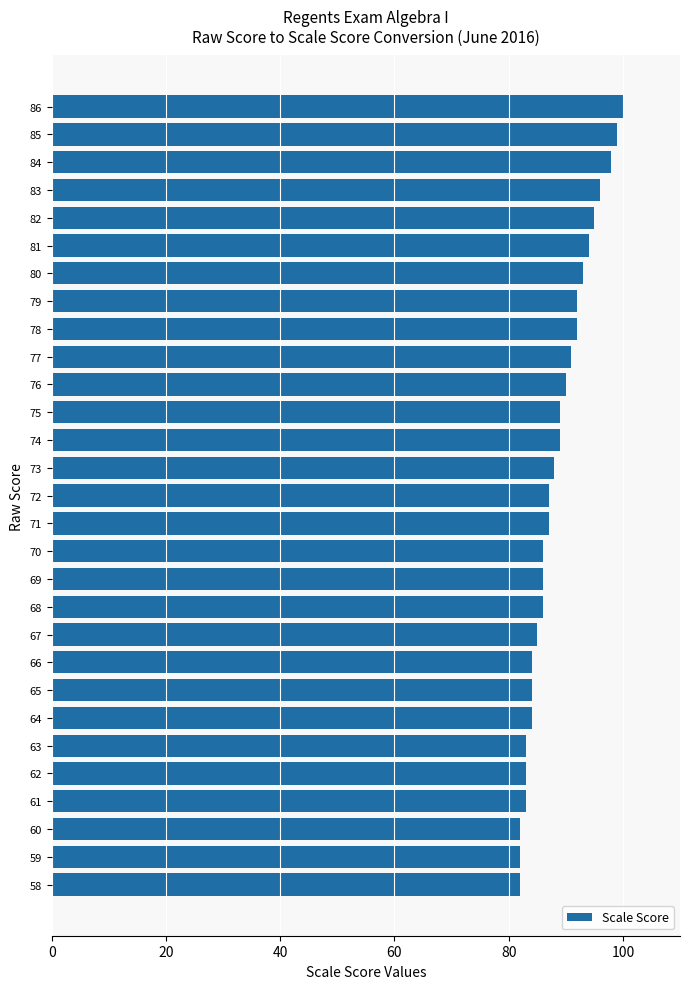

Reading bottom to top, list all the values displayed in this chart.

58=82	59=82	60=82	61=83	62=83	63=83	64=84	65=84	66=84	67=85	68=86	69=86	70=86	71=87	72=87	73=88	74=89	75=89	76=90	77=91	78=92	79=92	80=93	81=94	82=95	83=96	84=98	85=99	86=100